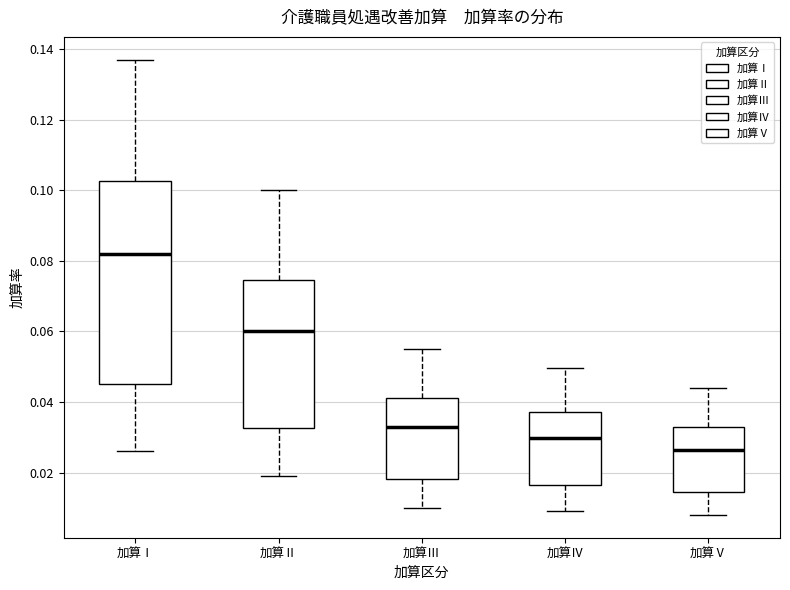

Where does the lower whisker of the box for 加算Ⅰ end on the y-axis? The values are not printed on the chart, so give them approximately, as read against the axis.

0.026